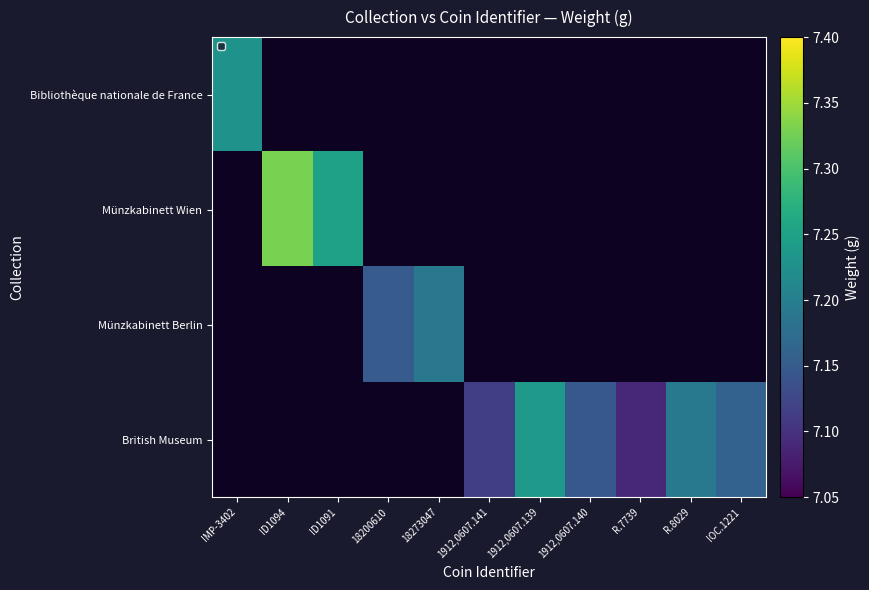

What is the approximate value of British Museum at 1912,0607.141?

7.1